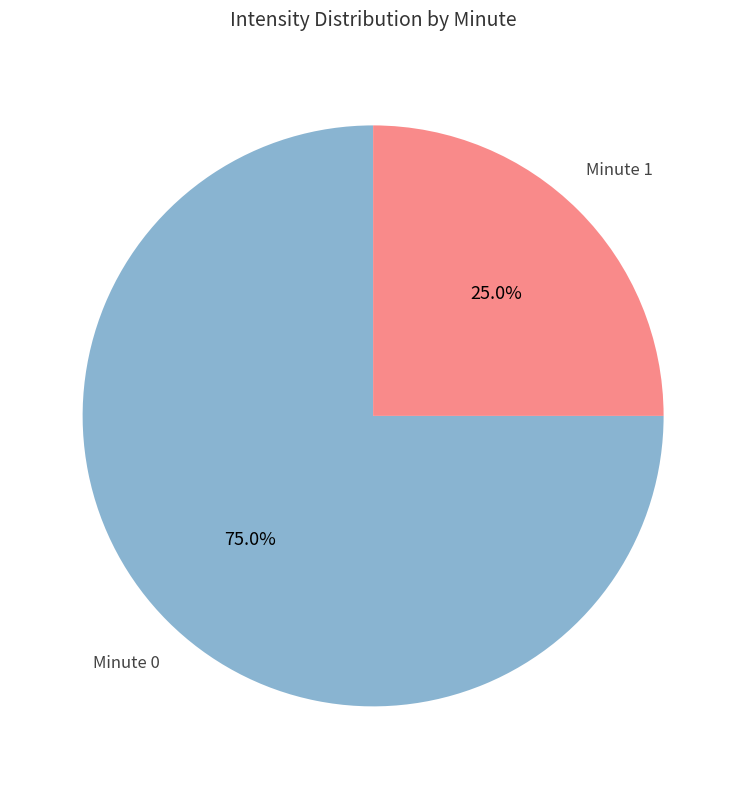

What percentage is the Minute 1 slice, to the nearest percent?

25%